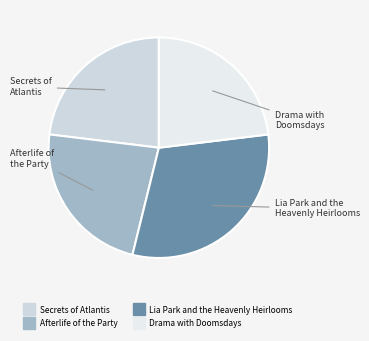

Approximately how many times larger is the value at Lia Park and the Heavenly Heirlooms compared to Secrets of Atlantis?

1.3